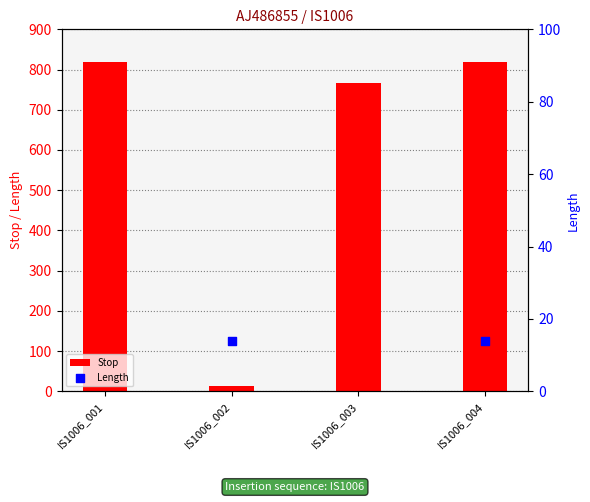

Which series contains the lowest Y value?

Stop